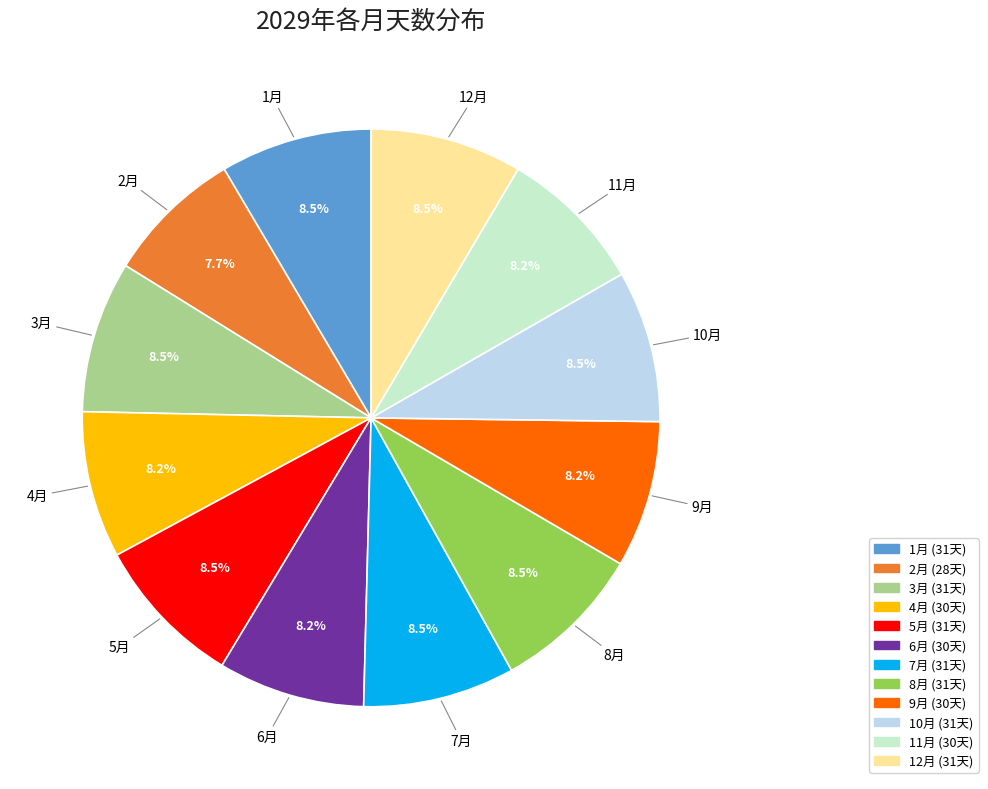

Combined, do 1月 and 11月 account for over 50%?

No